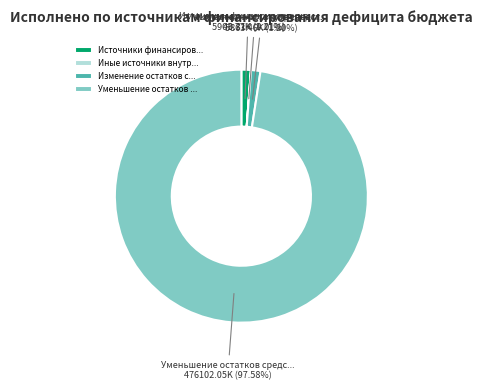

Which category has the biggest portion of the pie?

Уменьшение остатков ...